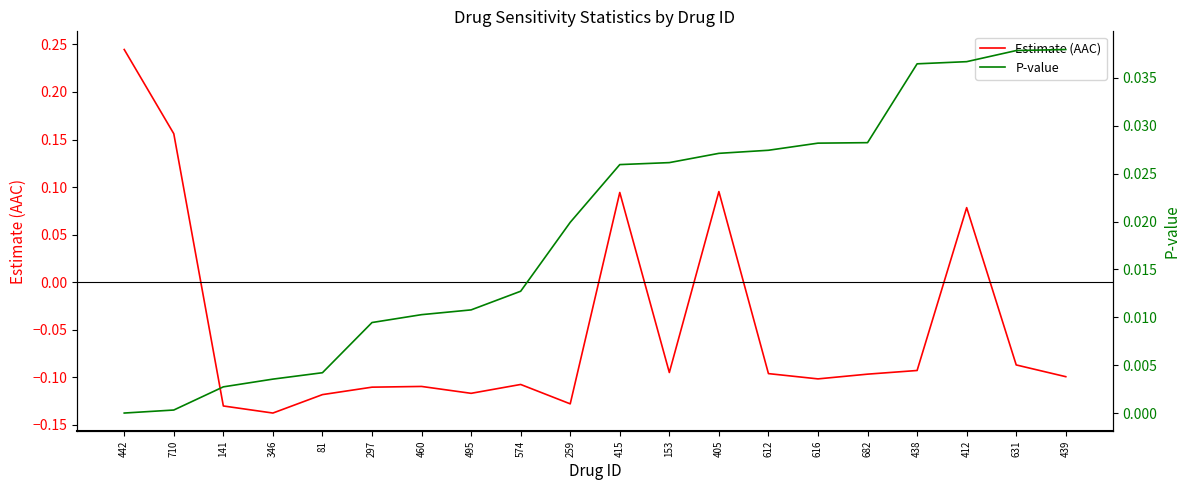

List the series in order of their peak value, lowest first.

P-value, Estimate (AAC)